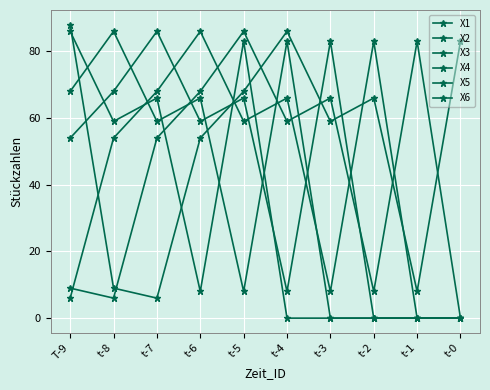

Where does the X5 series first go above 59?

T-9